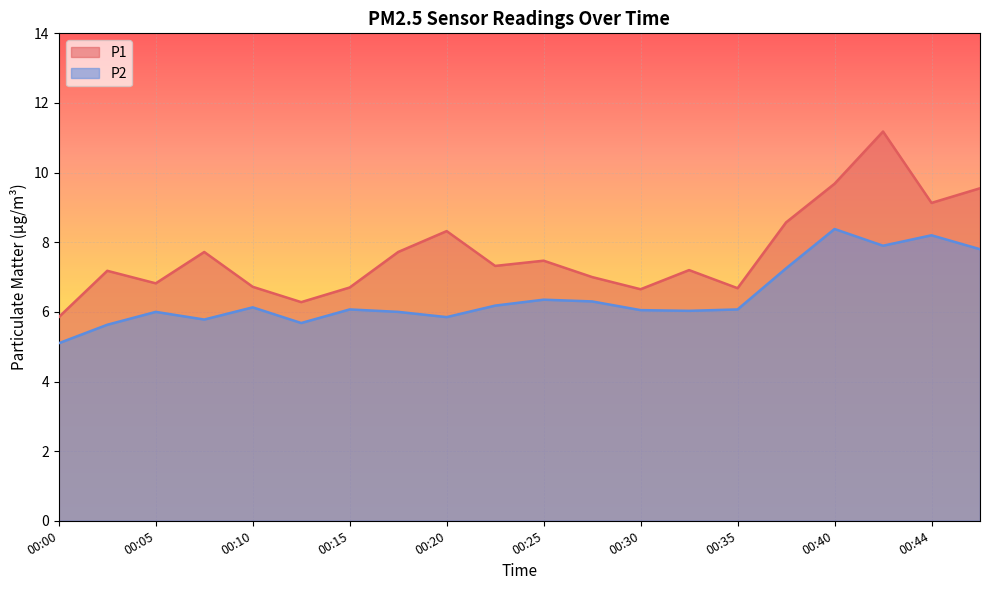

True or false: P1 has more than 2 points higher than both neighbors.

True